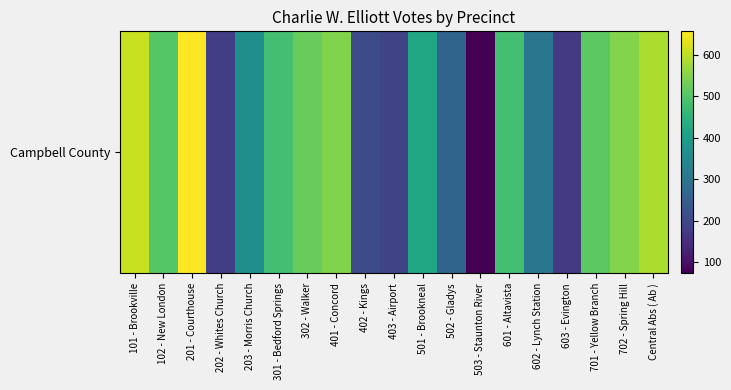

Which has a higher value, 402 - Kings or 601 - Altavista?

601 - Altavista